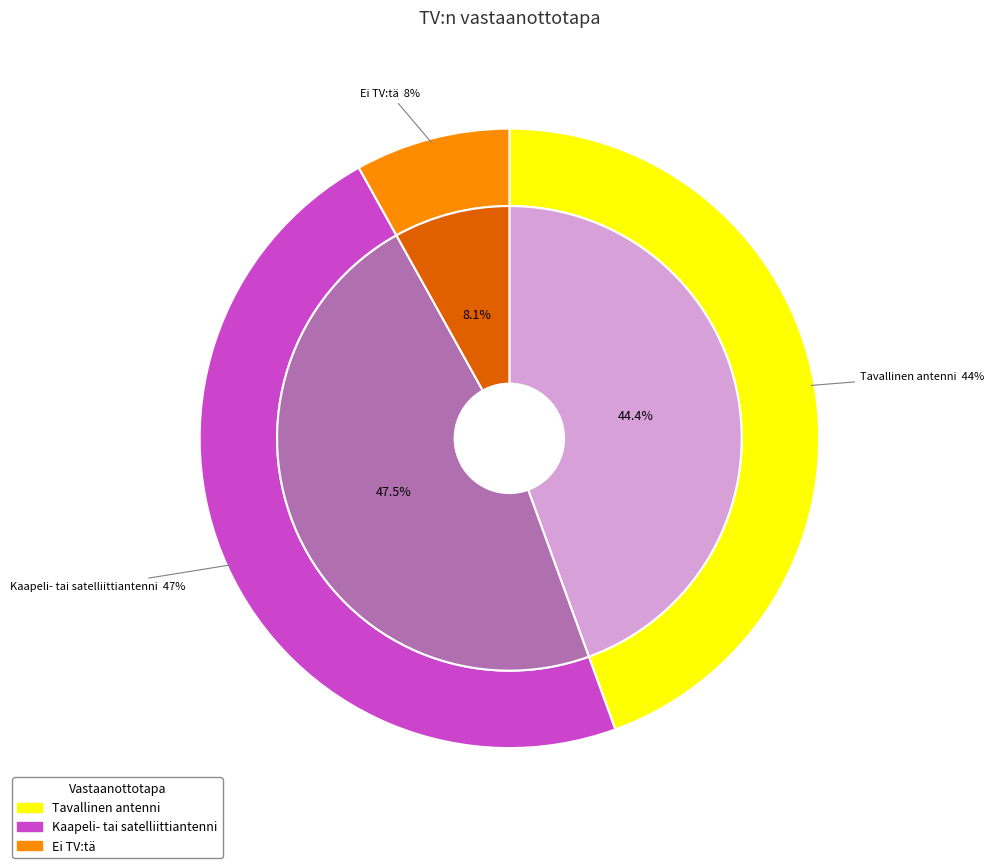

Does any single category account for the majority?

No